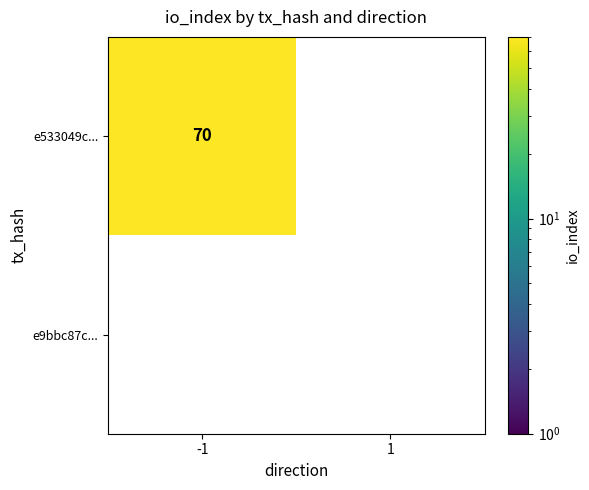

What is the difference between the highest and lowest values at direction?

2